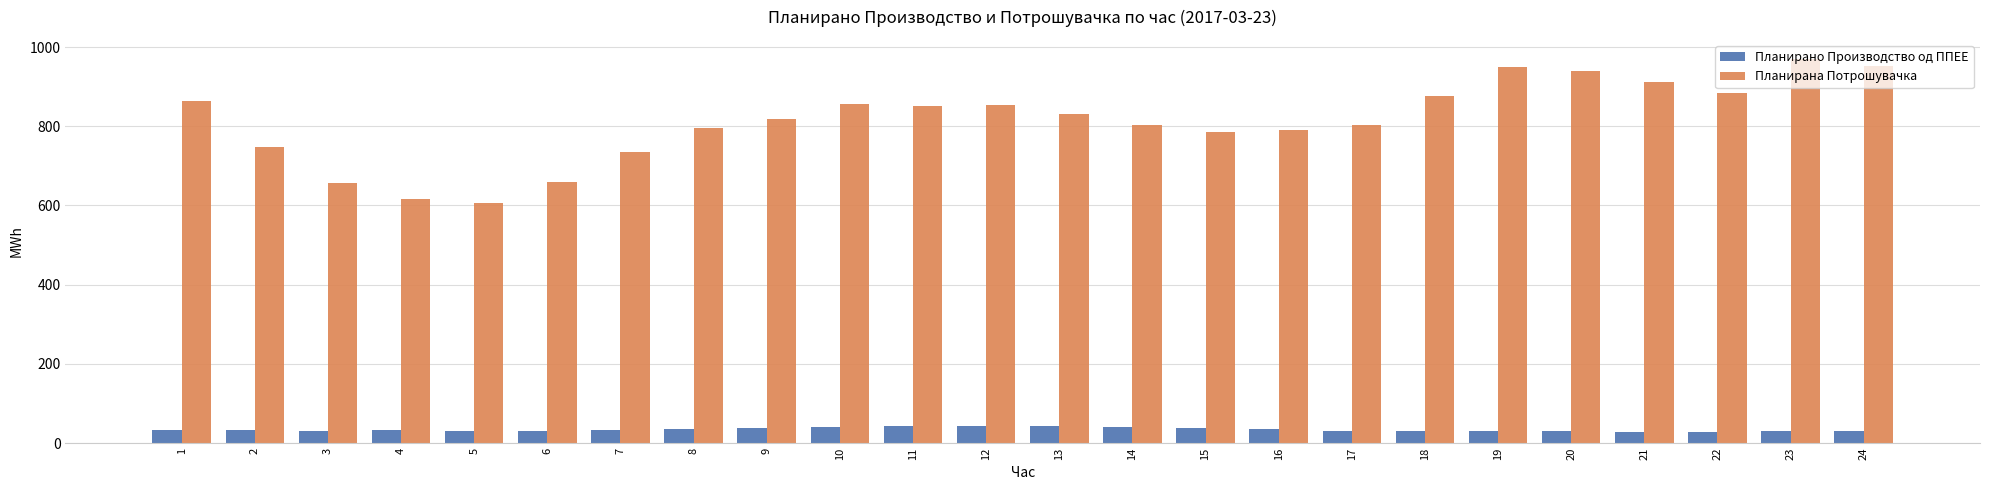

Which series has the largest range (max minus min)?

Планирана Потрошувачка